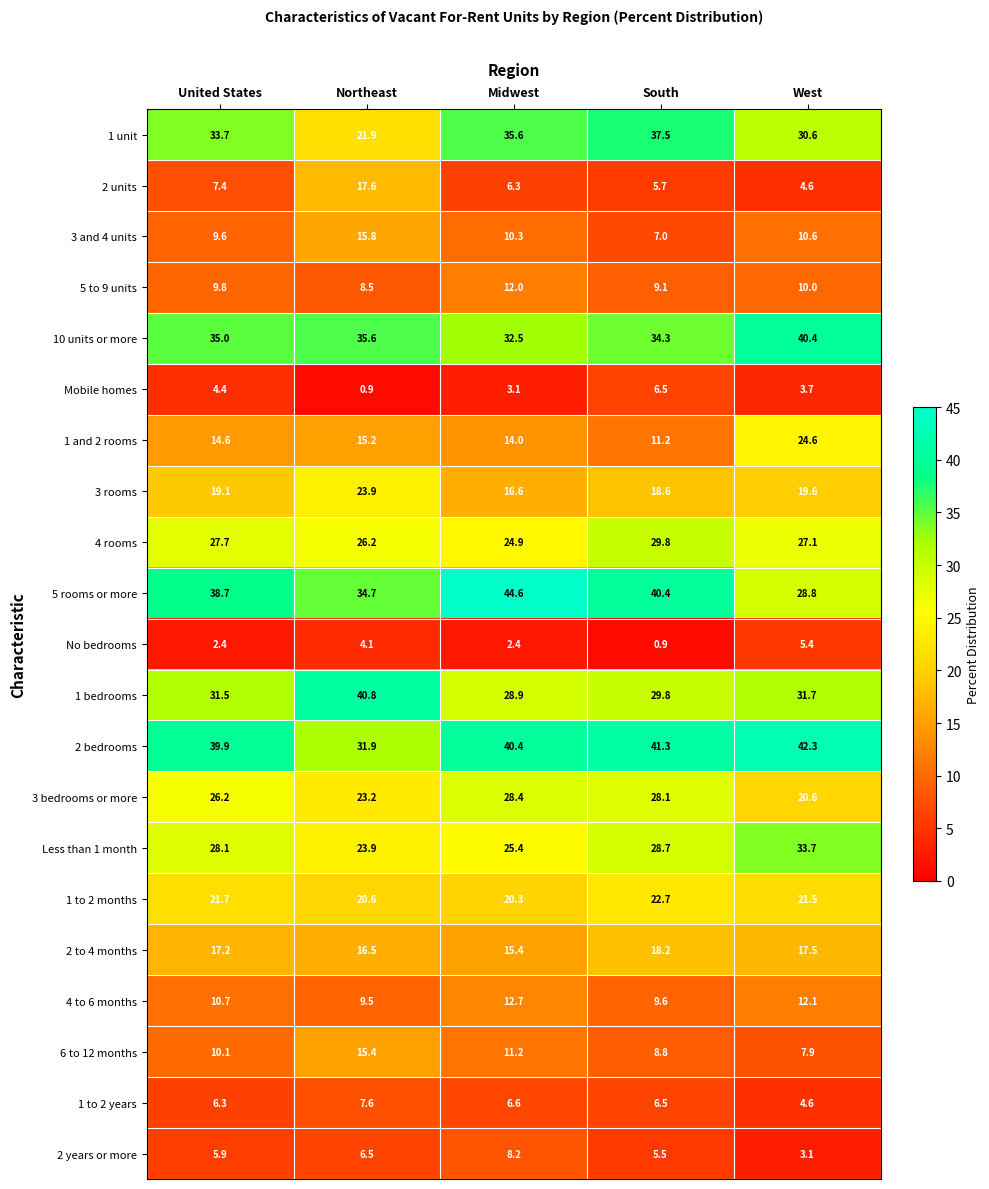

What is the minimum value shown in the chart?

0.9